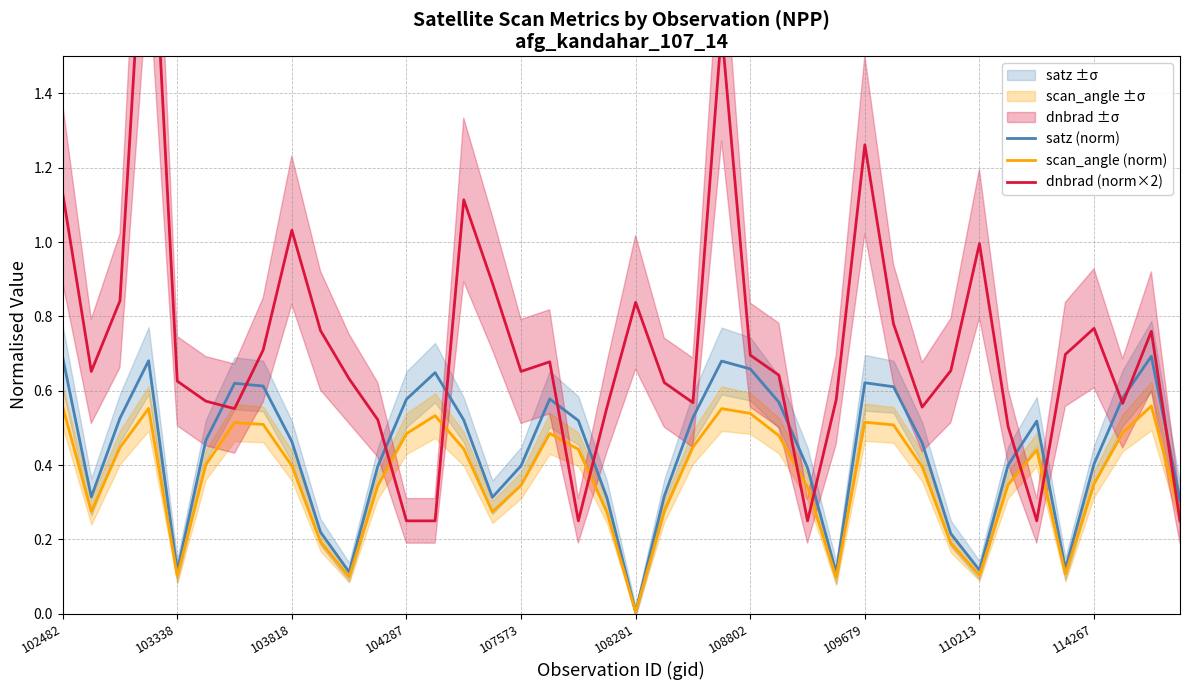

Count the number of data series in this chart.

3